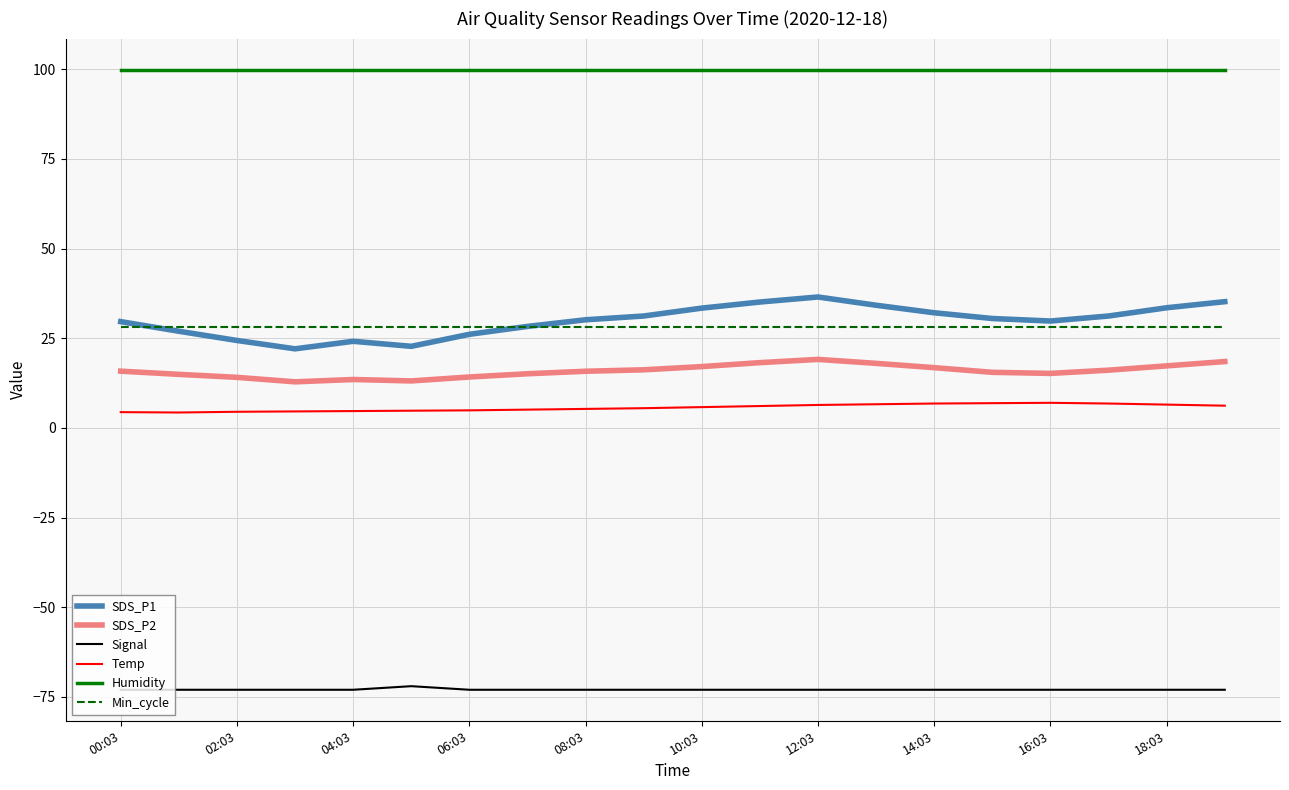

Which series has the largest range (max minus min)?

SDS_P1